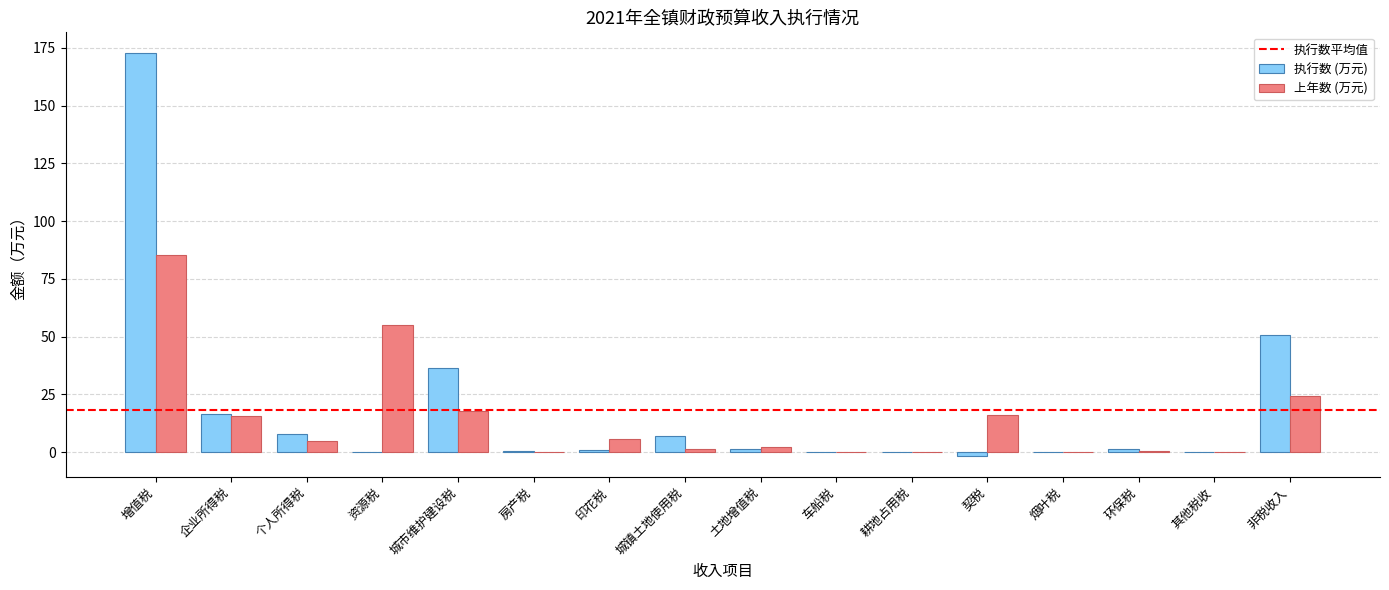

Which category has the highest value across all series?

增值税